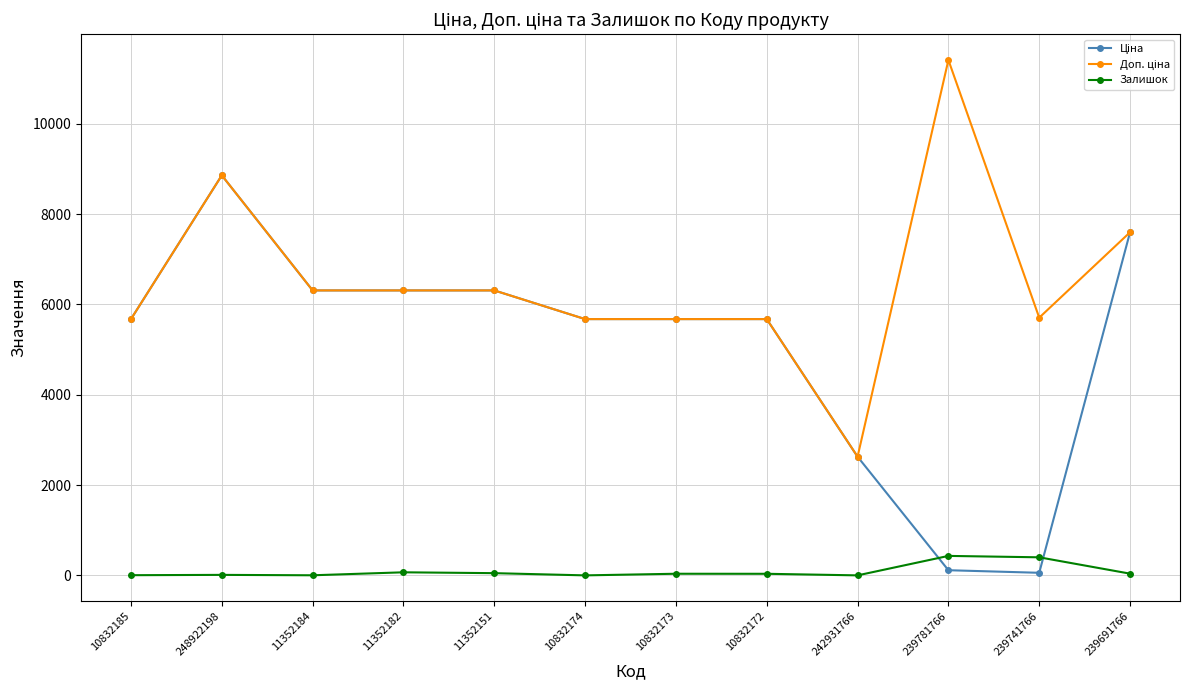

At how many categories does at least one series exceed 735?

12